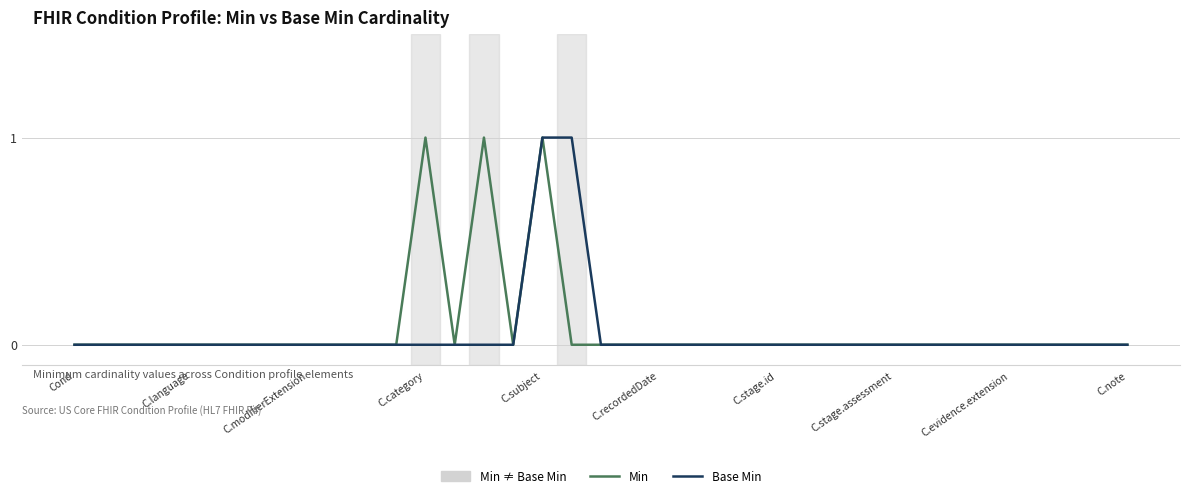

What is the difference between the maximum and minimum values in the Base Min series?

1